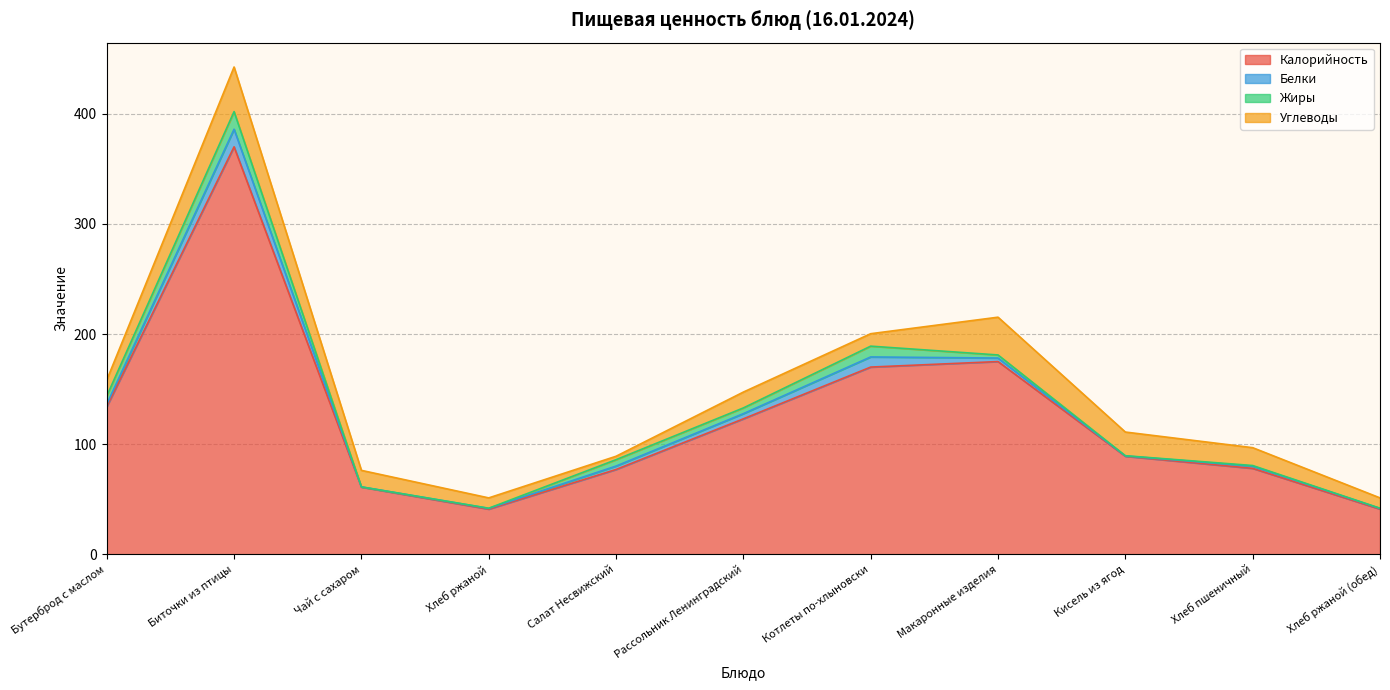

What is the label of the 8th point from the right?

Хлеб ржаной